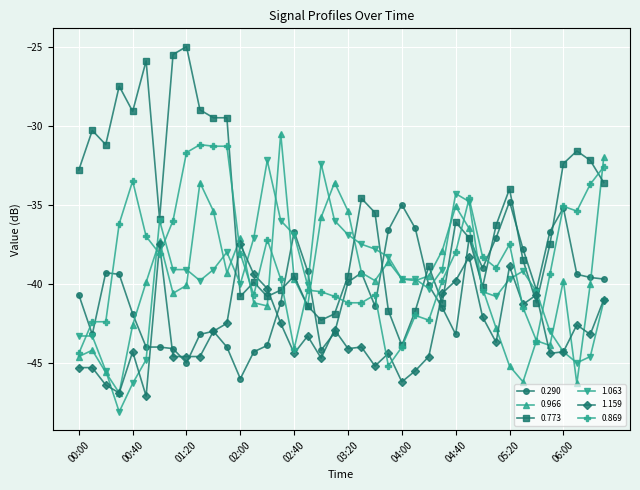

How many data points in 0.966 are above -39?

13